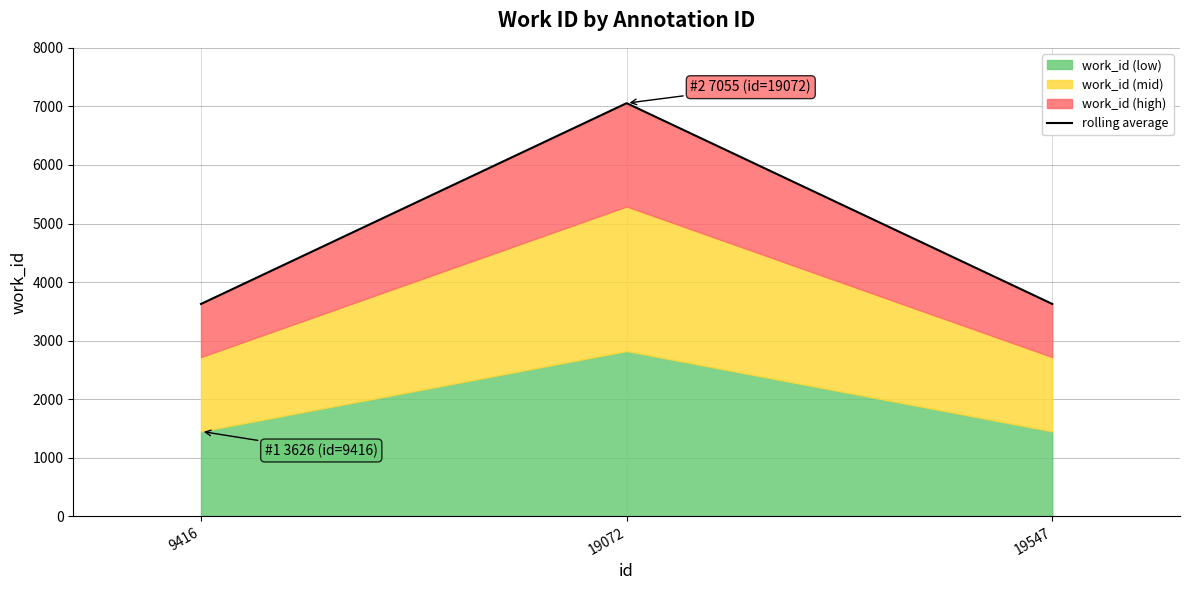

List the labels in order of value, largest first.

19072, 9416, 19547